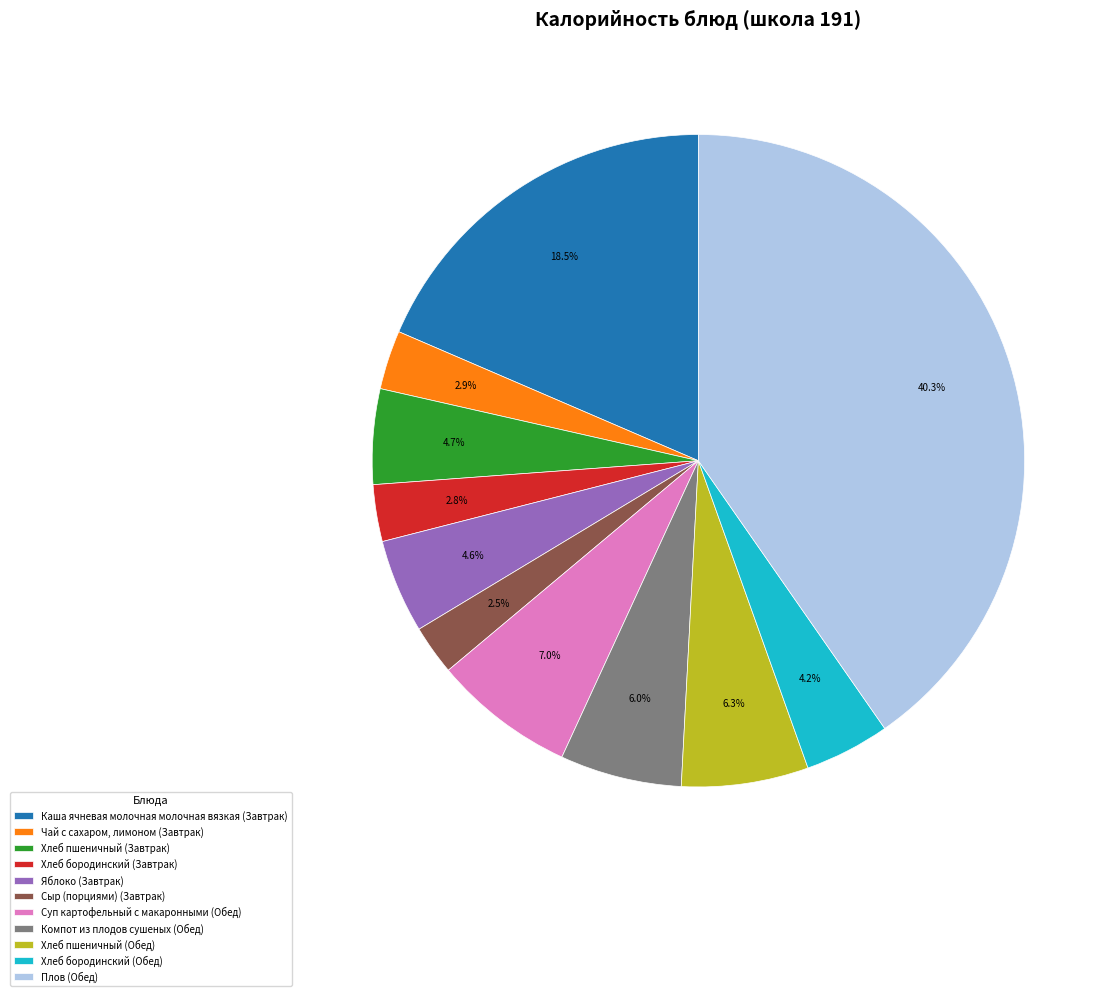

What is the total percentage of Суп картофельный с макаронными (Обед) and Плов (Обед)?

47.4%